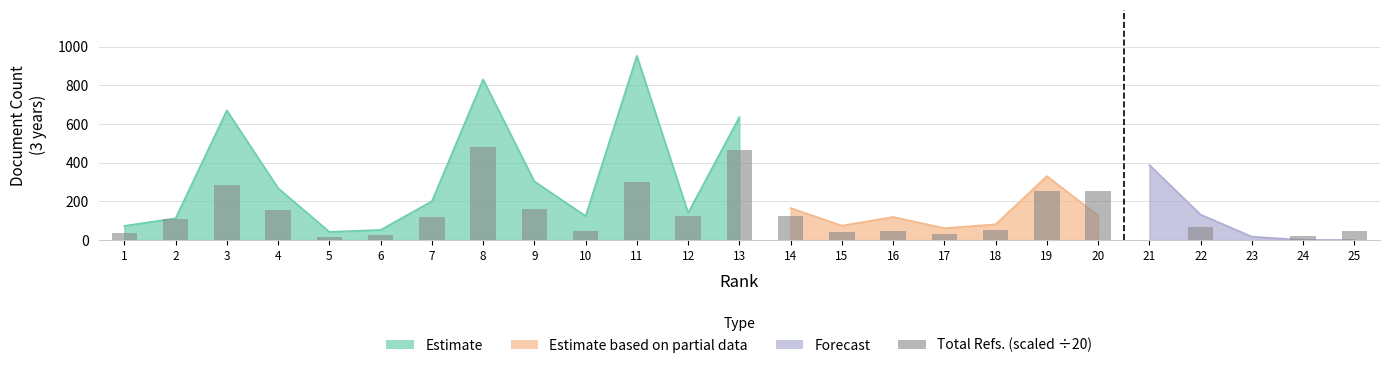

At which label does the data first exceed 67?

2